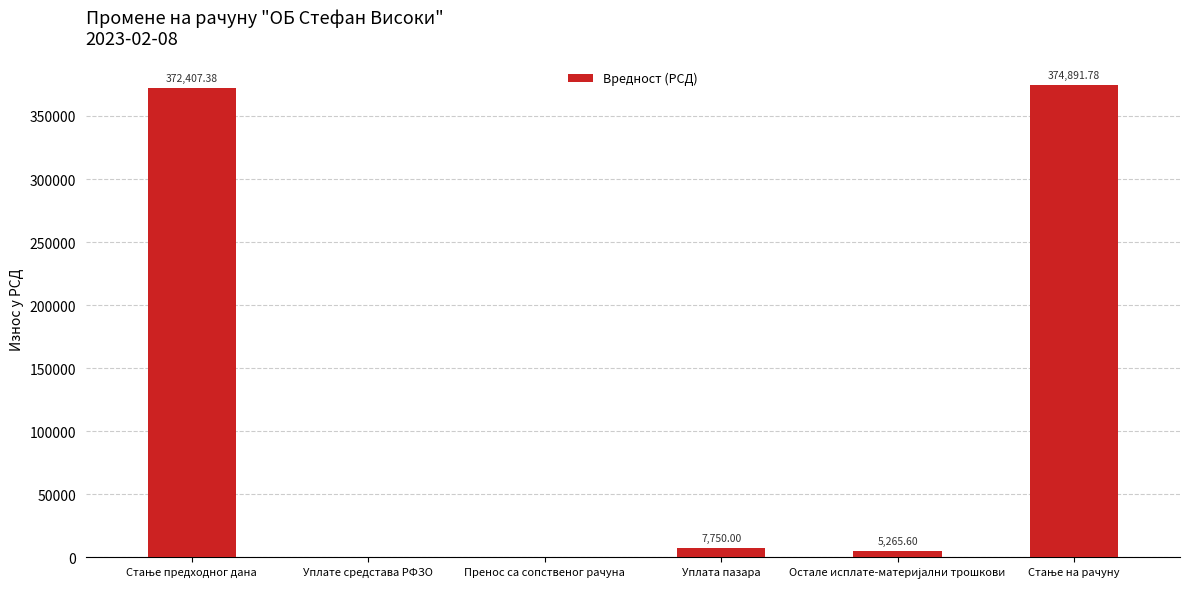

How many series are shown in this chart?

1